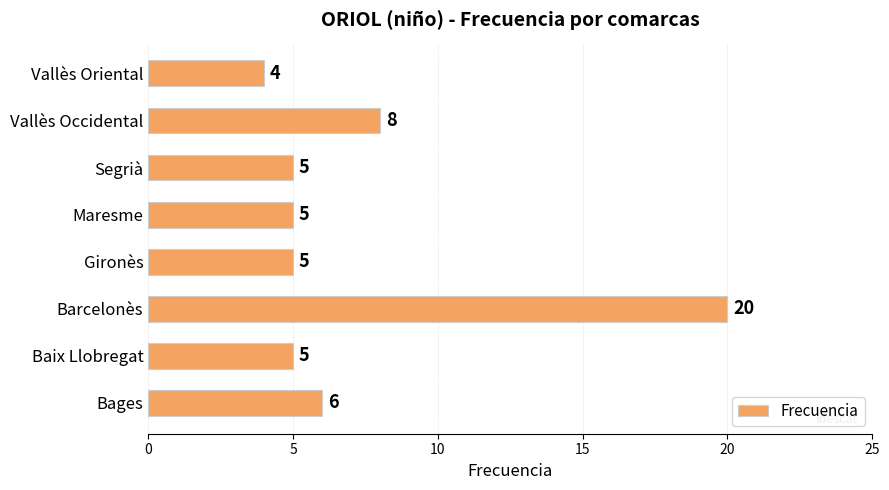

What is the minimum value shown in the chart?

4